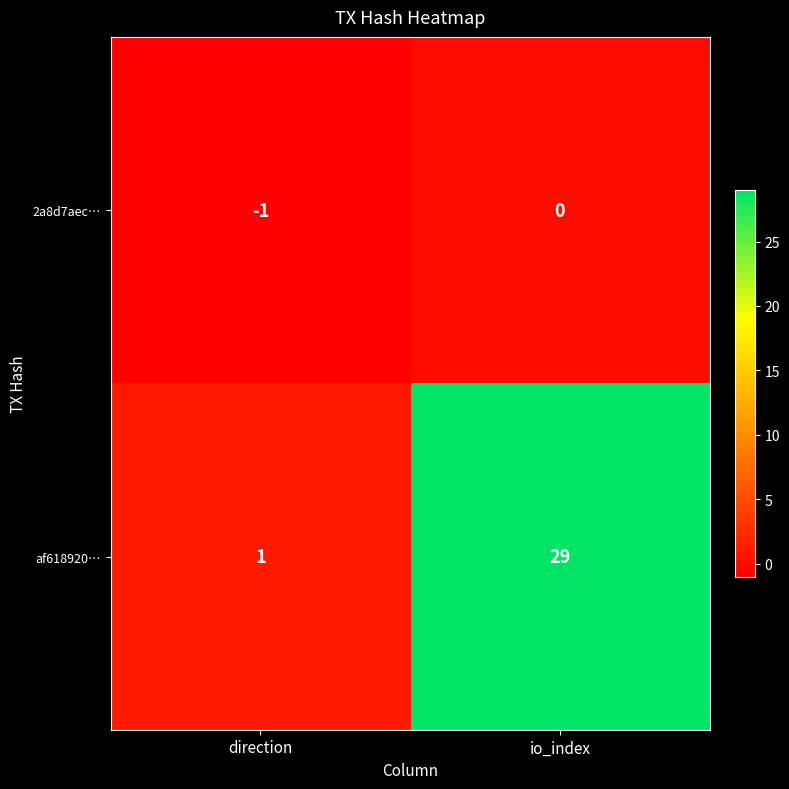

What is the spread (max minus min) of values at io_index?

29